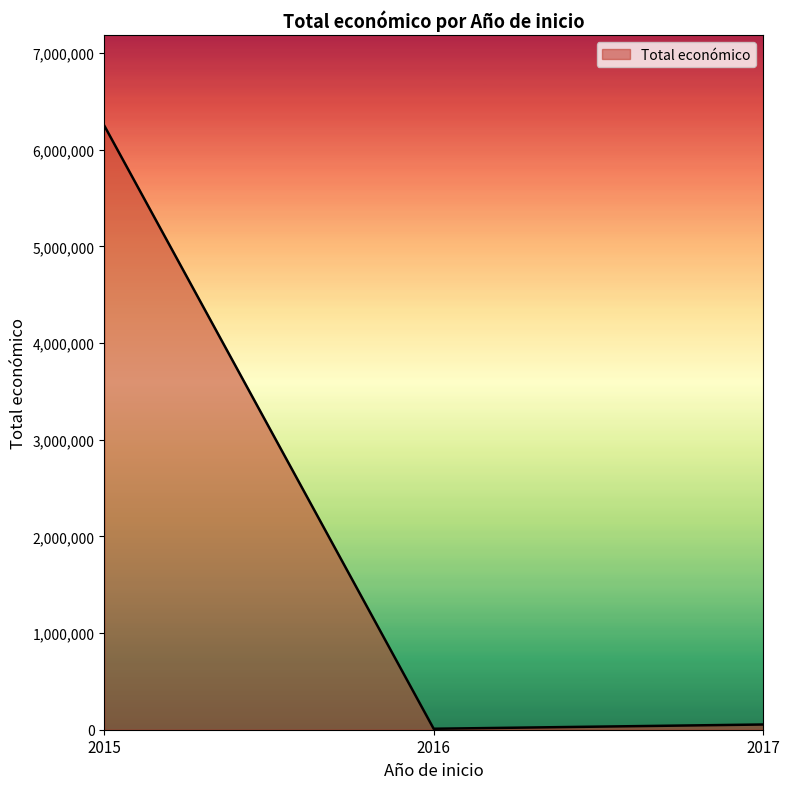

How many distinct data groups are displayed?

1